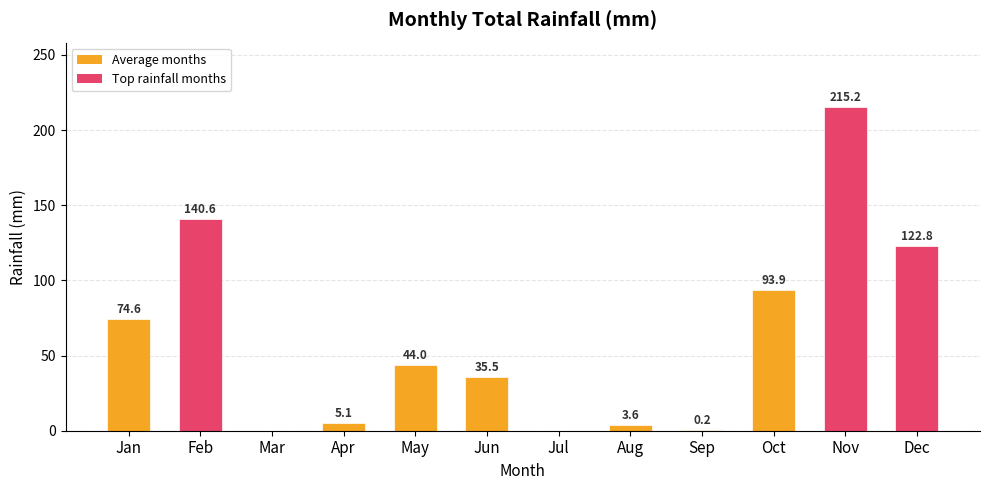

What is the change in value from Oct to Dec?

+28.9